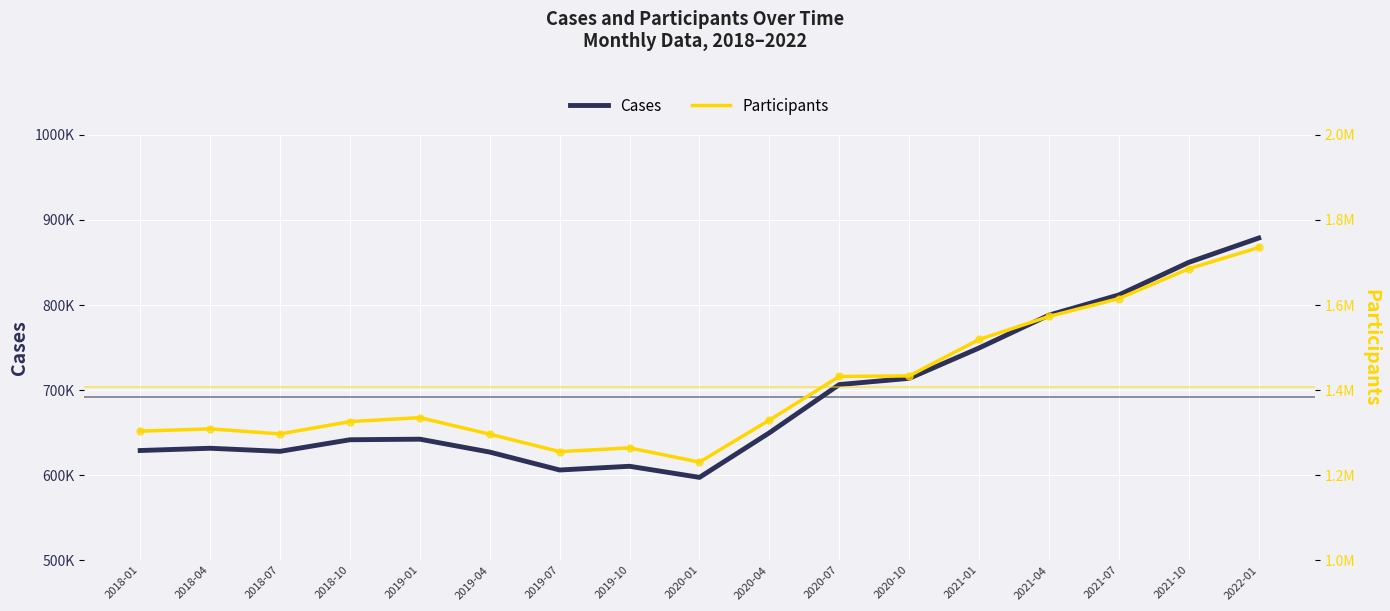

At how many categories does at least one series exceed 1247100?

16